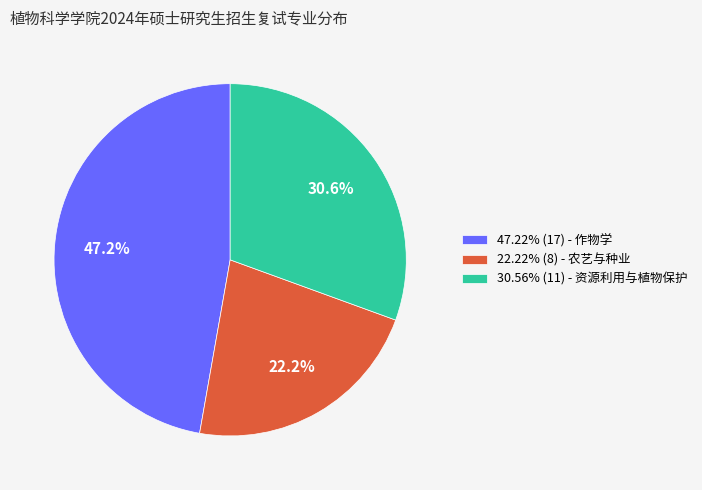

Approximately how many times larger is the value at 47.22% (17) - 作物学 compared to 22.22% (8) - 农艺与种业?

2.1